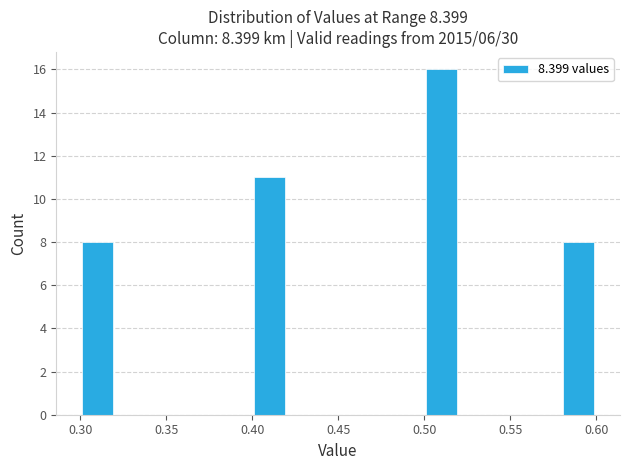

Reading left to right, list every bar in this chart as the range it spans on the x-axis followed by its height. The values are not printed on the chart, so give them approximately, as read against the axis.

0.30 to 0.32: 8
0.32 to 0.34: 0
0.34 to 0.36: 0
0.36 to 0.38: 0
0.38 to 0.40: 0
0.40 to 0.42: 11
0.42 to 0.44: 0
0.44 to 0.46: 0
0.46 to 0.48: 0
0.48 to 0.50: 0
0.50 to 0.52: 16
0.52 to 0.54: 0
0.54 to 0.56: 0
0.56 to 0.58: 0
0.58 to 0.60: 8